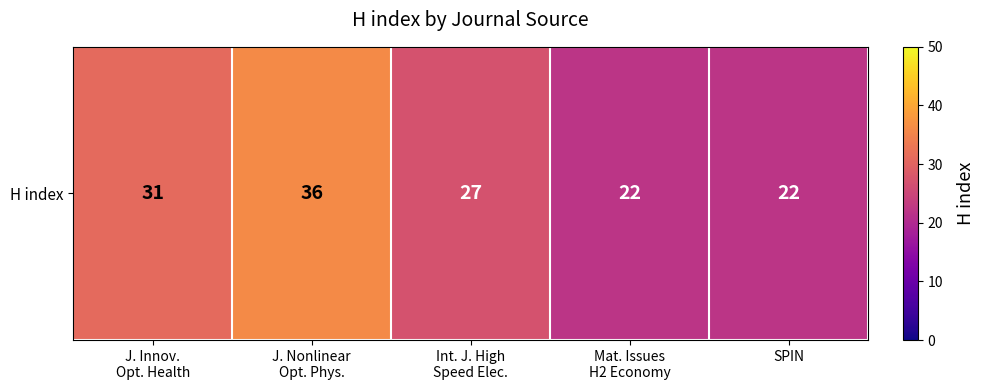

How many values exceed 27?

2